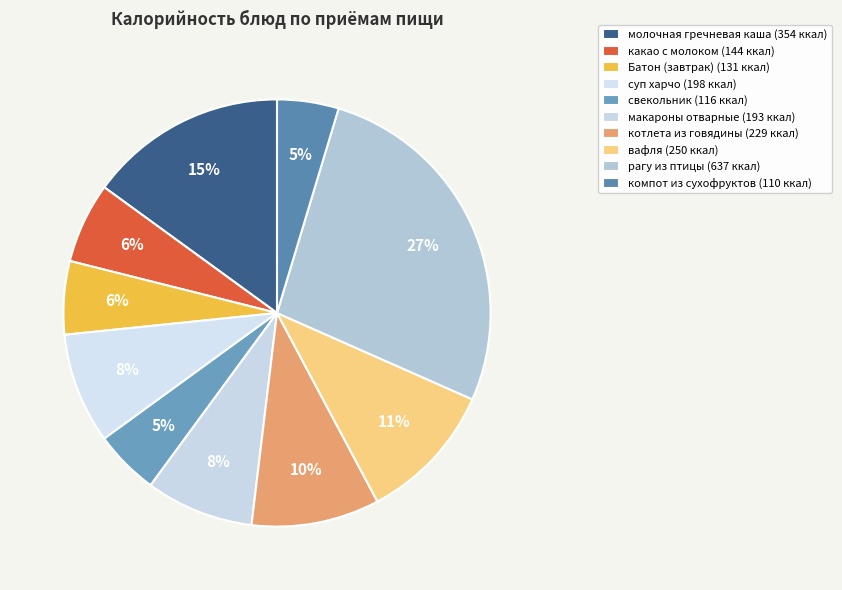

How many segments does this pie chart have?

10